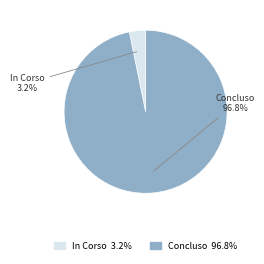

To the nearest percent, what is the average slice percentage?

50%